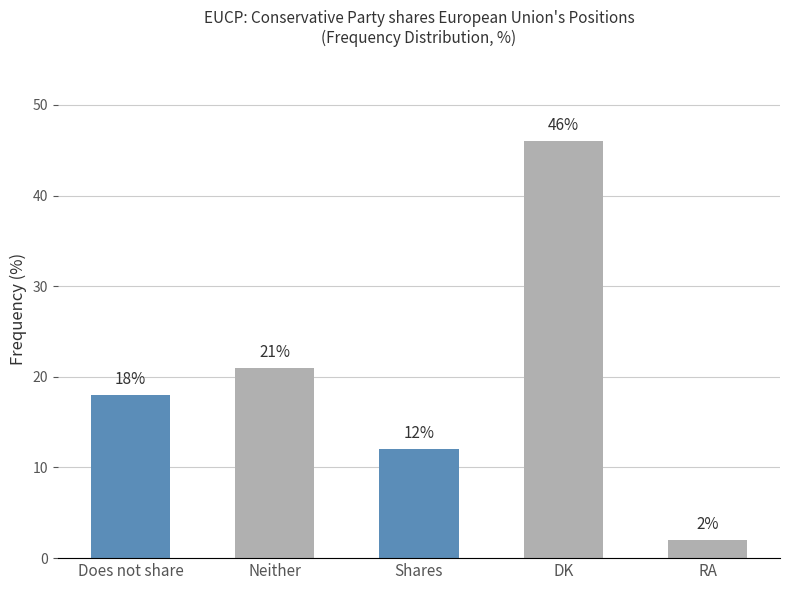

What position from the right is Shares?

3